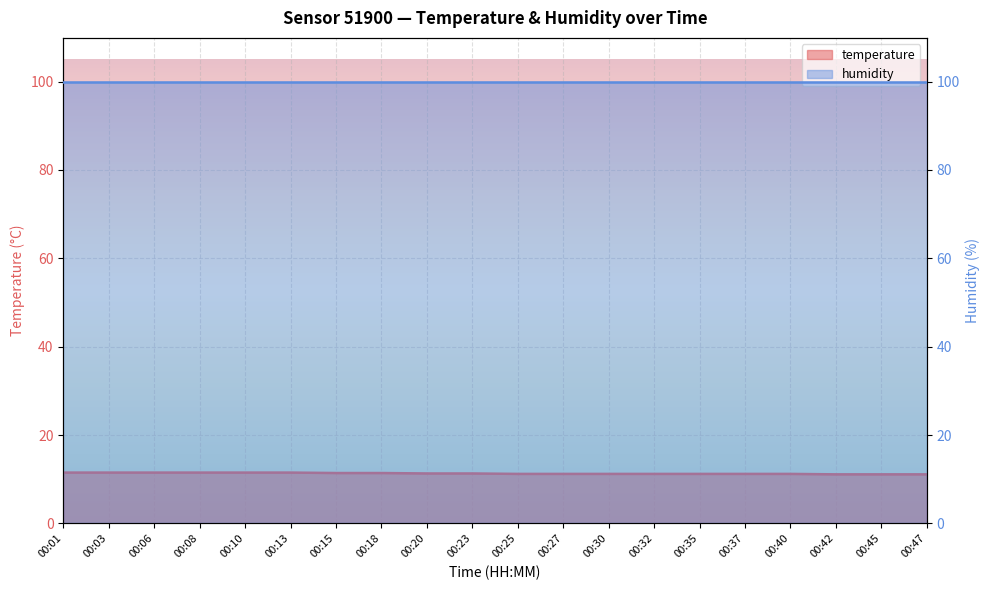

The value at 00:01 is 17.2. True or false?

False